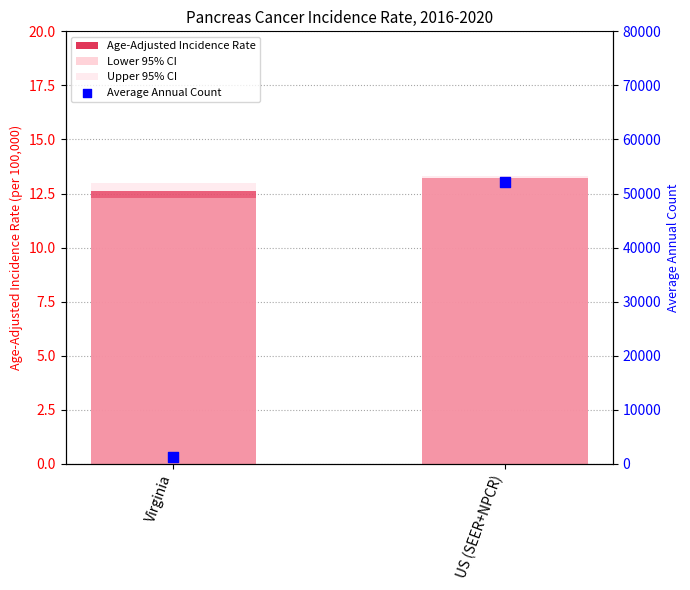

Which series contains the highest Y value?

Average Annual Count